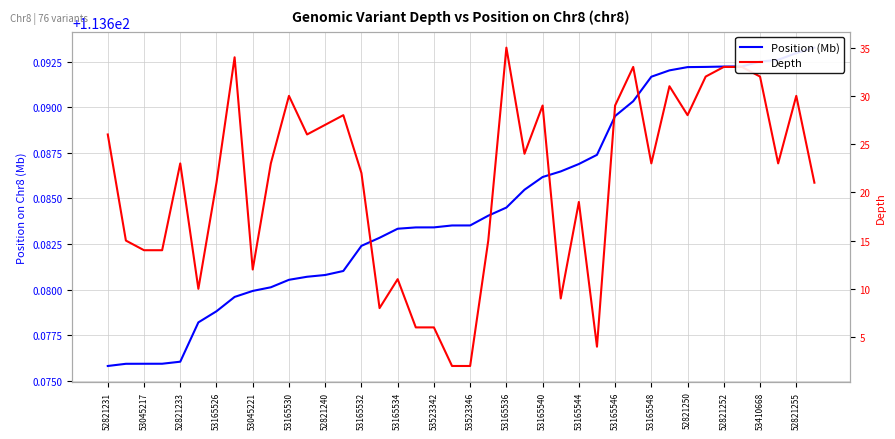

What is the maximum value for Depth?

35